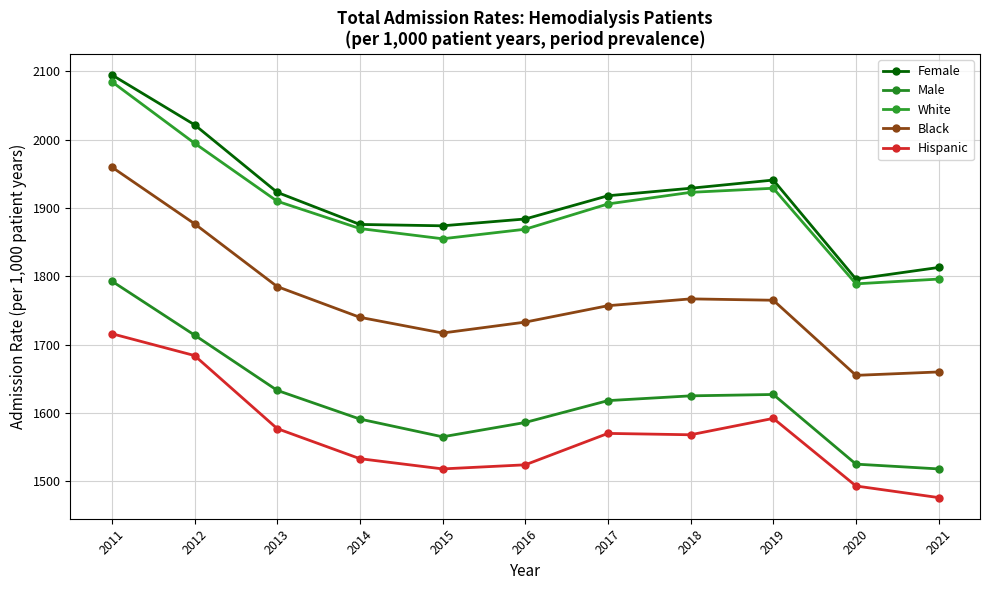

List the series in order of their peak value, highest first.

Female, White, Black, Male, Hispanic